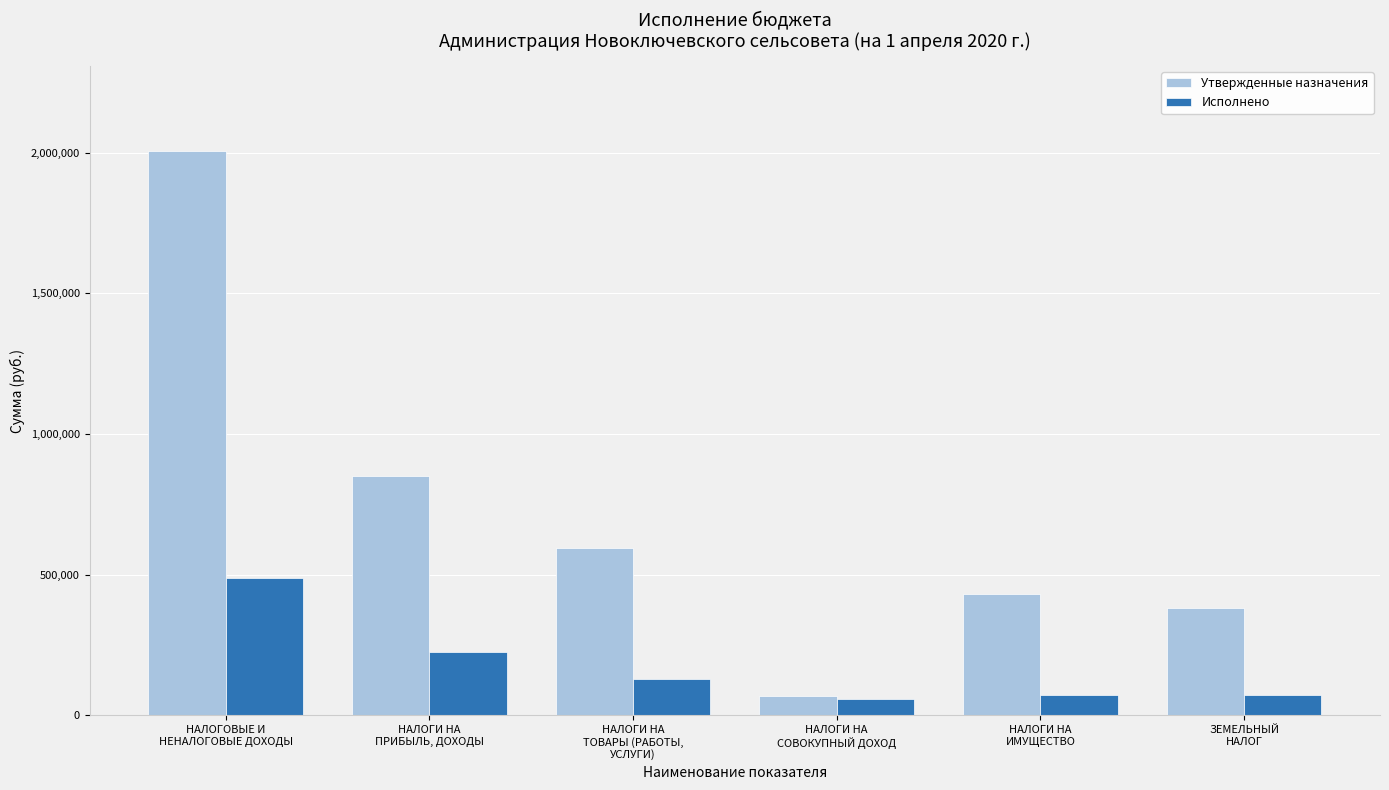

How many distinct data groups are displayed?

2